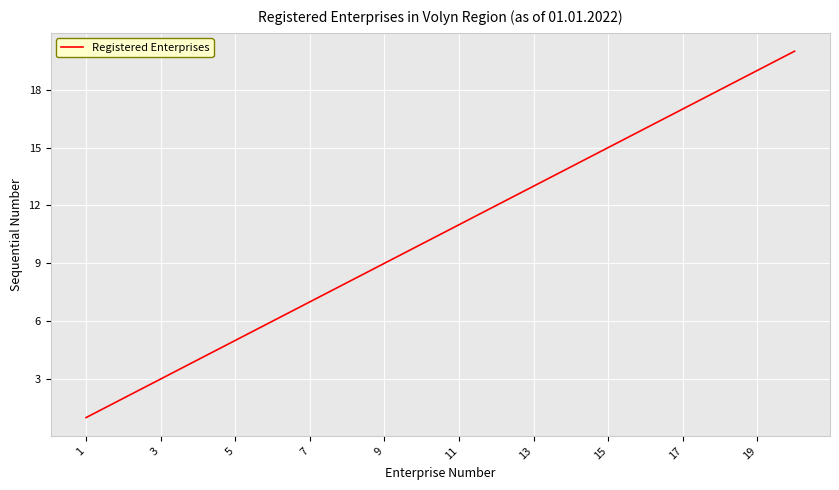

What is the maximum value shown in the chart?

20